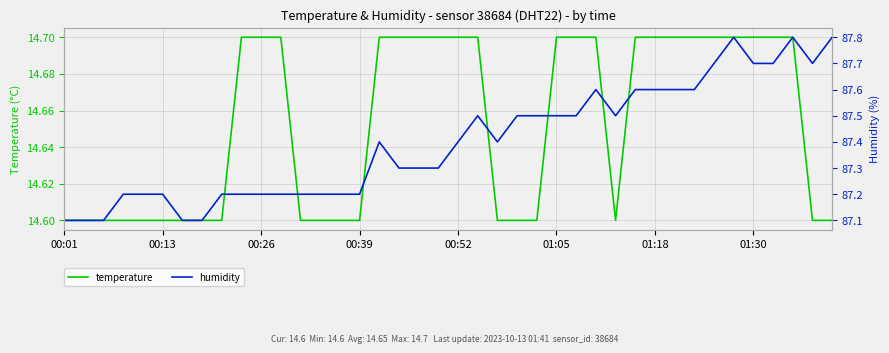

True or false: temperature has a value of 14.7 at 01:30.

True